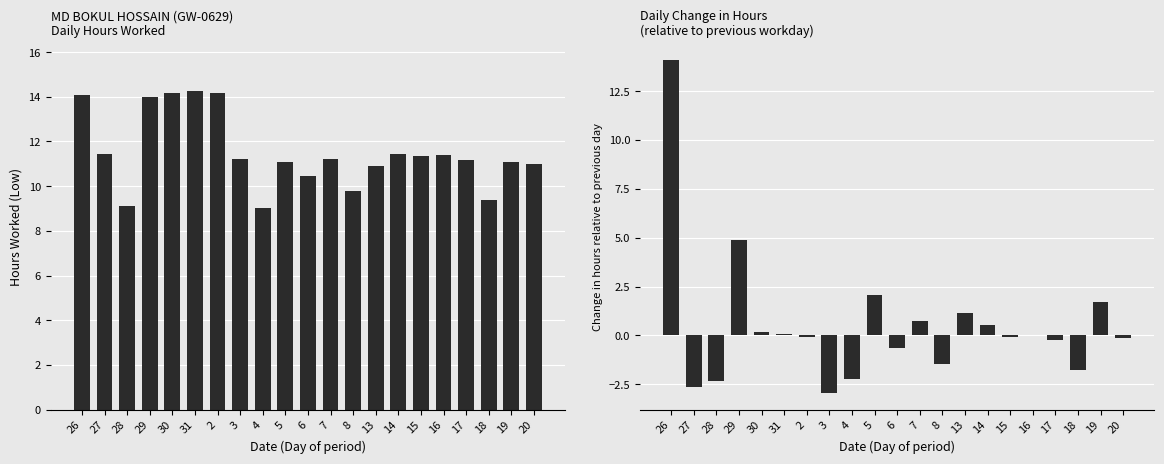

Rank the series by their average value, from lowest to highest.

Delta hours vs previous day, Low (hours worked)